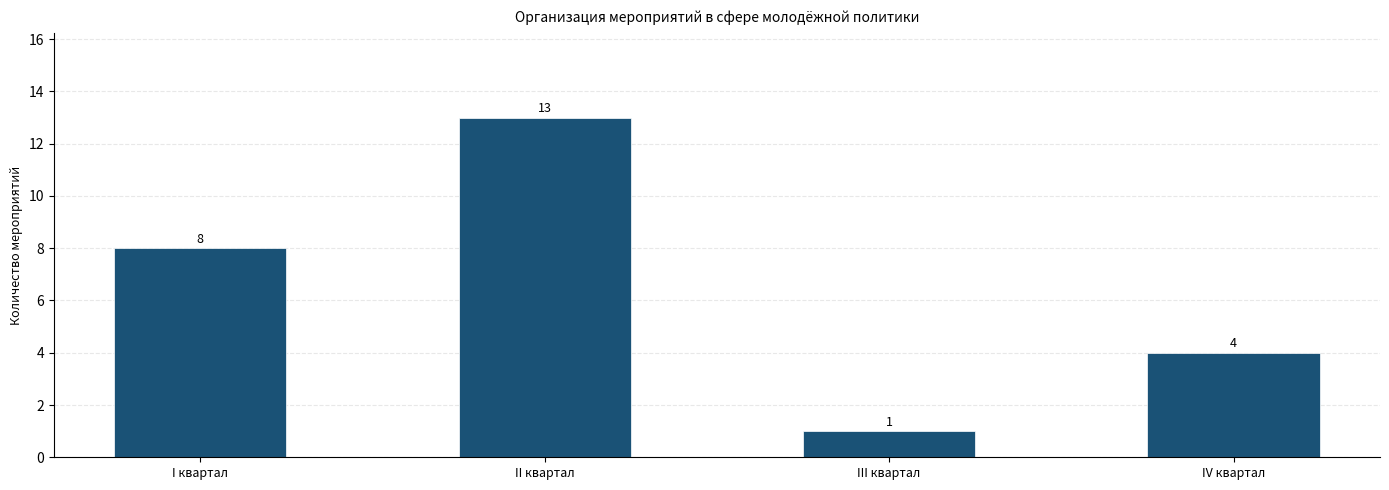

How many values are below 8?

2